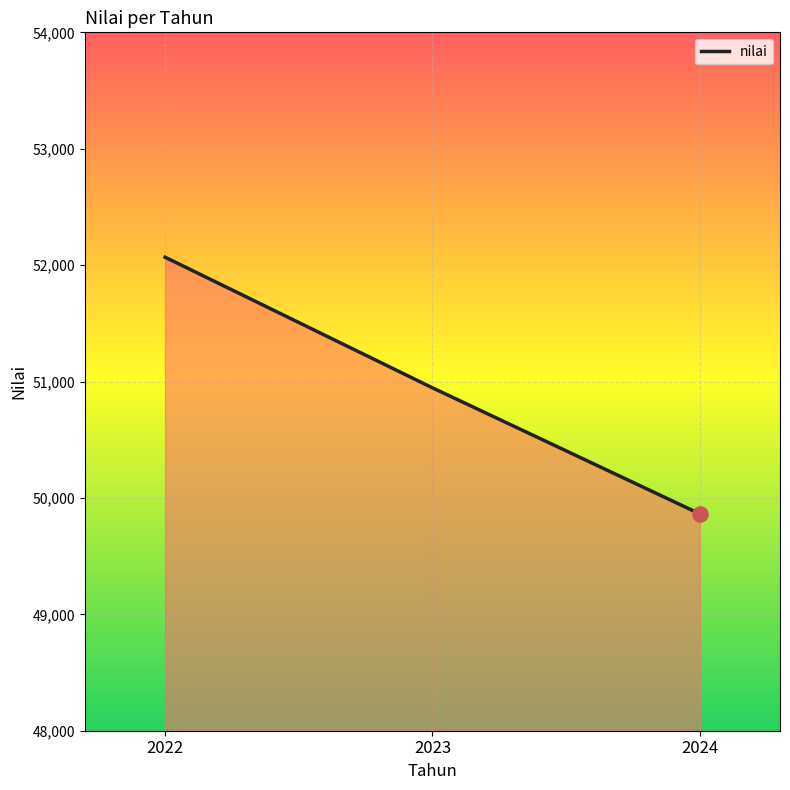

What is the ratio of the value at 2024 to the value at 2022?

1.0